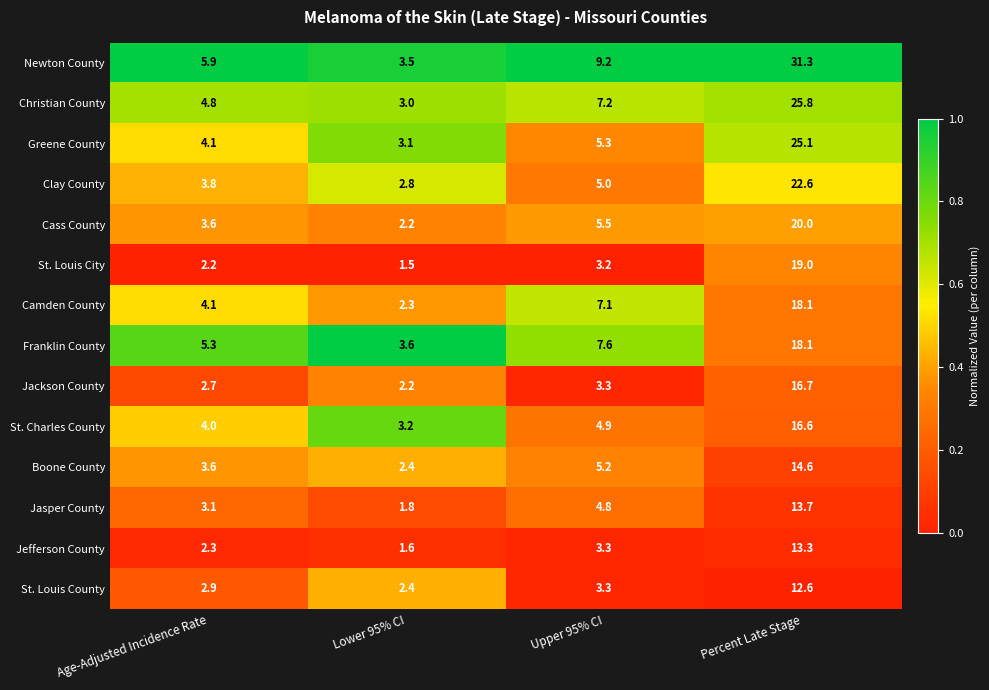

List the labels in order of Jackson County value, smallest first.

Lower 95% CI, Age-Adjusted Incidence Rate, Upper 95% CI, Percent Late Stage